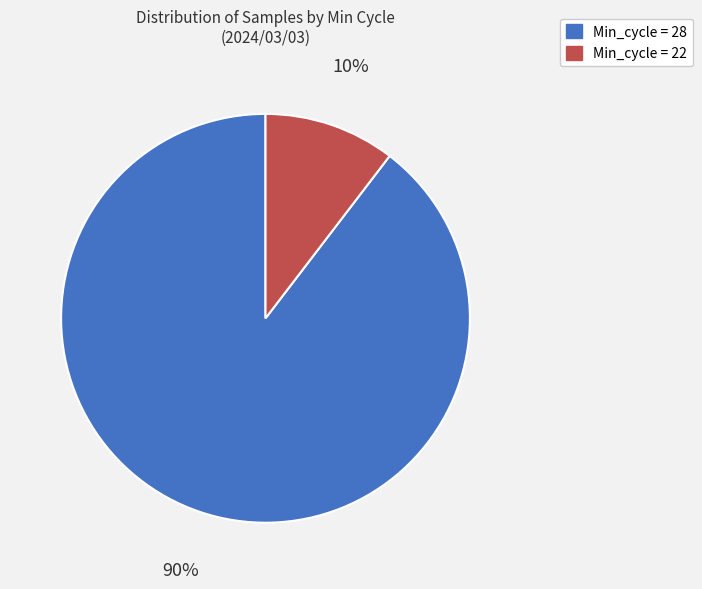

Is there any slice that represents more than half of the pie?

Yes